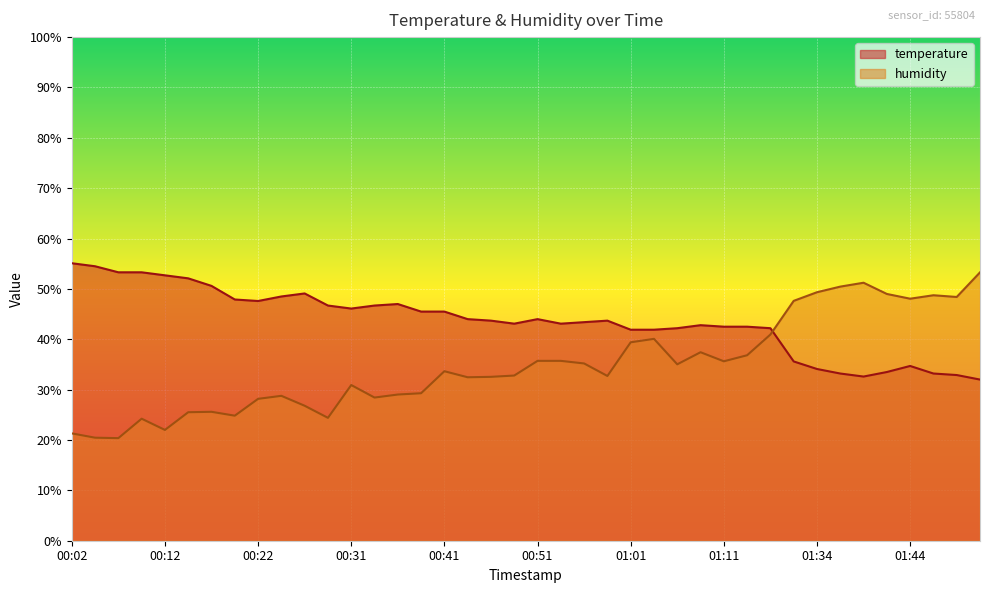

Reading right to left, list all the values displayed in this chart.

temperature: 32.0	32.9	33.2	34.7	33.5	32.6	33.2	34.1	35.6	42.2	42.5	42.5	42.8	42.2	41.9	41.9	43.7	43.4	43.1	44.0	43.1	43.7	44.0	45.5	45.5	47.0	46.7	46.1	46.7	49.1	48.5	47.6	47.9	50.6	52.1	52.7	53.3	53.3	54.5	55.1
humidity: 53.3	48.4	48.7	48.1	49.0	51.2	50.5	49.3	47.6	40.9	36.8	35.6	37.4	35.0	40.1	39.4	32.7	35.2	35.7	35.7	32.8	32.5	32.5	33.7	29.3	29.0	28.4	30.9	24.4	26.8	28.8	28.2	24.8	25.6	25.5	22.0	24.2	20.4	20.5	21.3